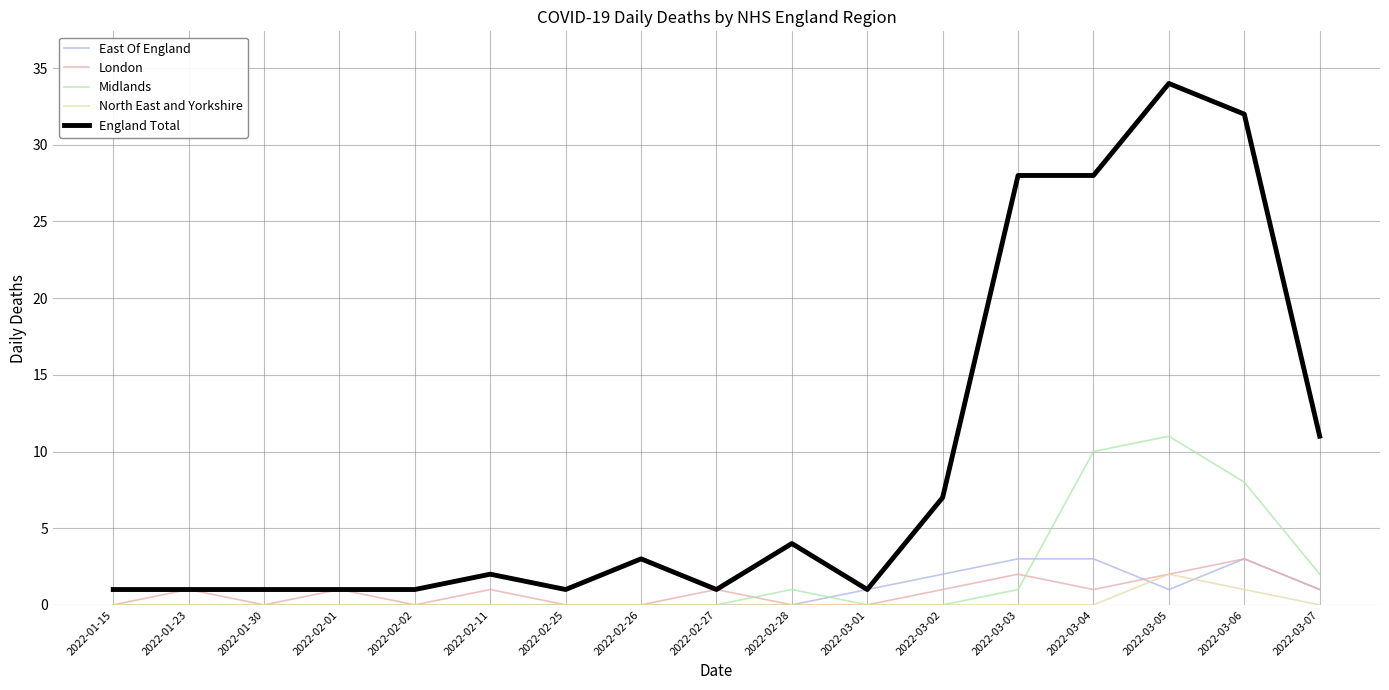

Which category has the highest value in the Midlands series?

2022-03-05